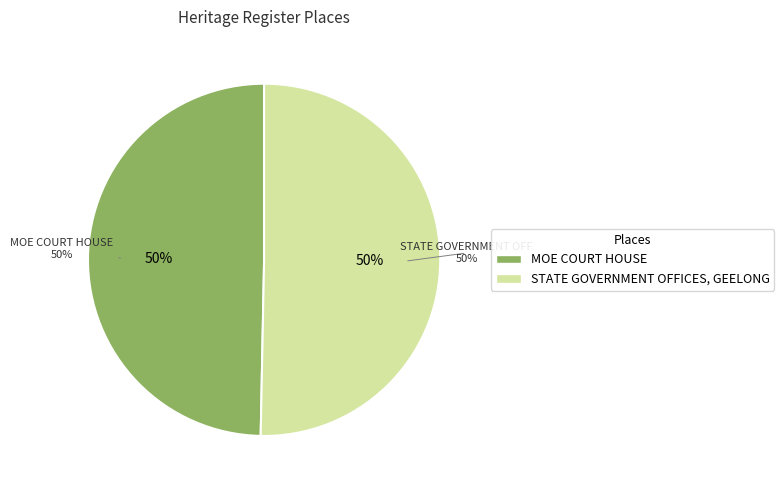

Which has a higher value, STATE GOVERNMENT OFFICES, GEELONG or MOE COURT HOUSE?

STATE GOVERNMENT OFFICES, GEELONG